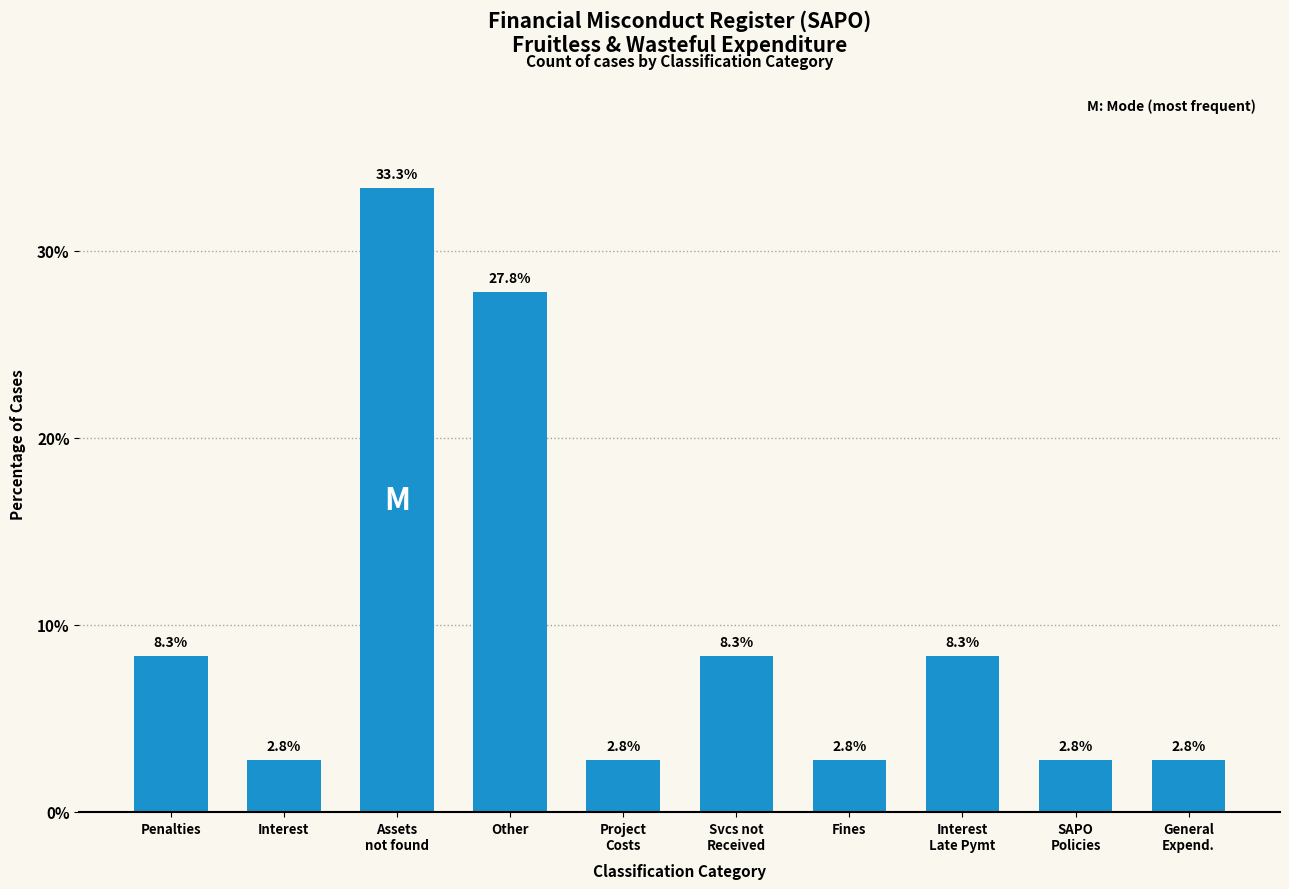

What is the sum of the values at Interest and Assets
not found?

36.1